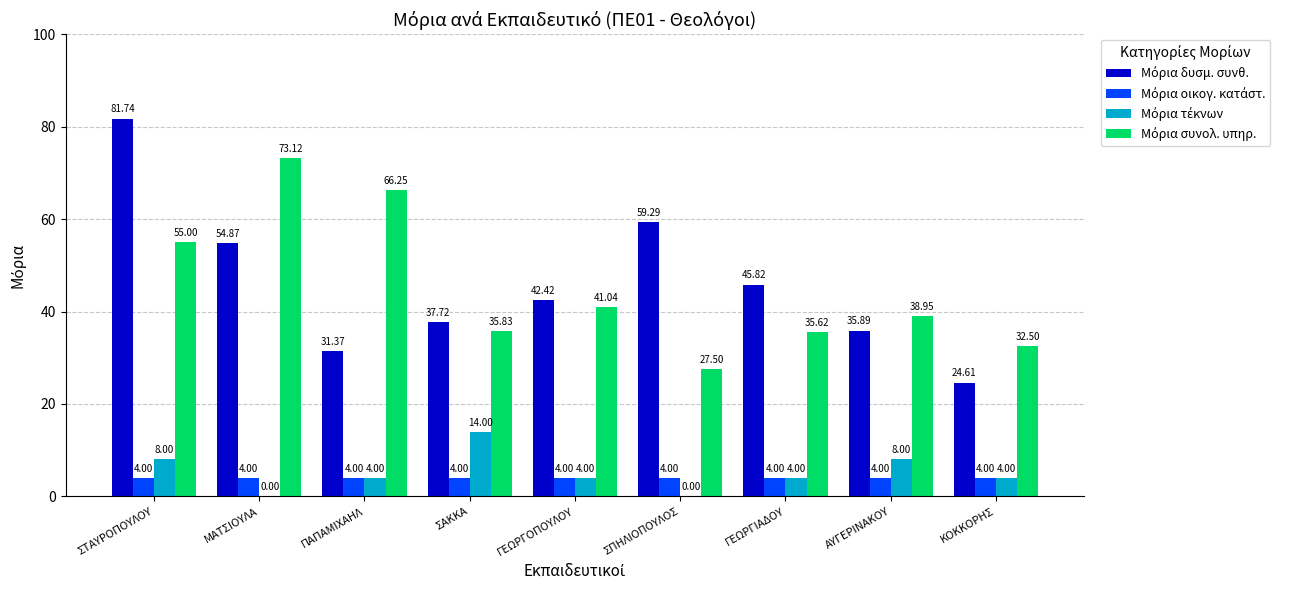

At which category is the sum across all series the highest?

ΣΤΑΥΡΟΠΟΥΛΟΥ